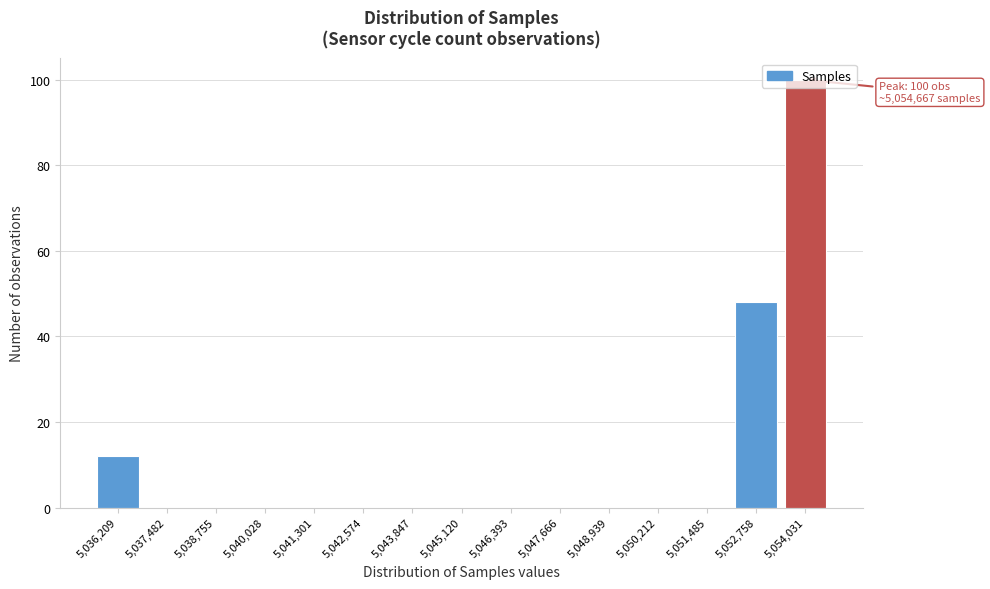

Is it true that the value at 5,041,301 is -59?

False